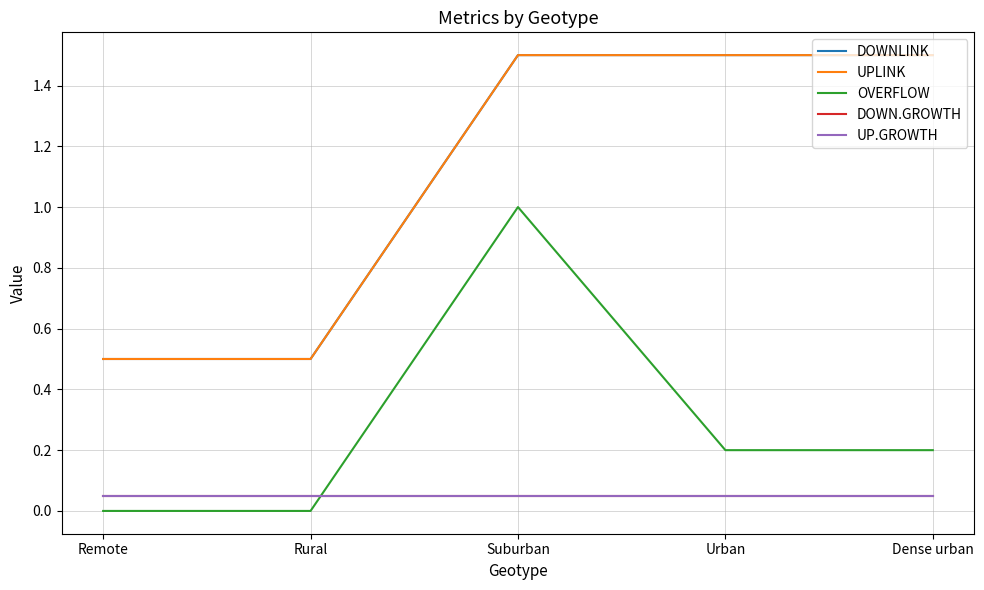

True or false: DOWN.GROWTH has more than 1 interior local peaks.

False